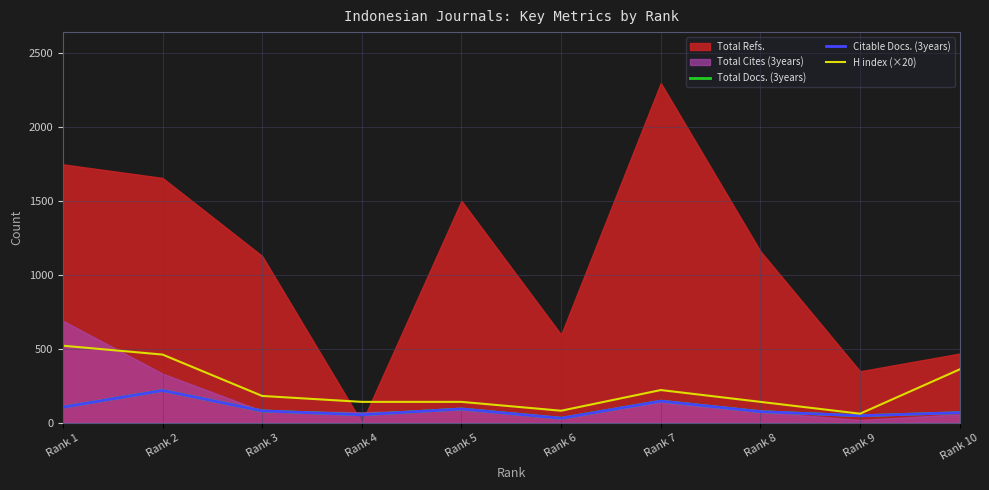

The Citable Docs. (3years) series shows 17 at Rank 6. True or false?

False